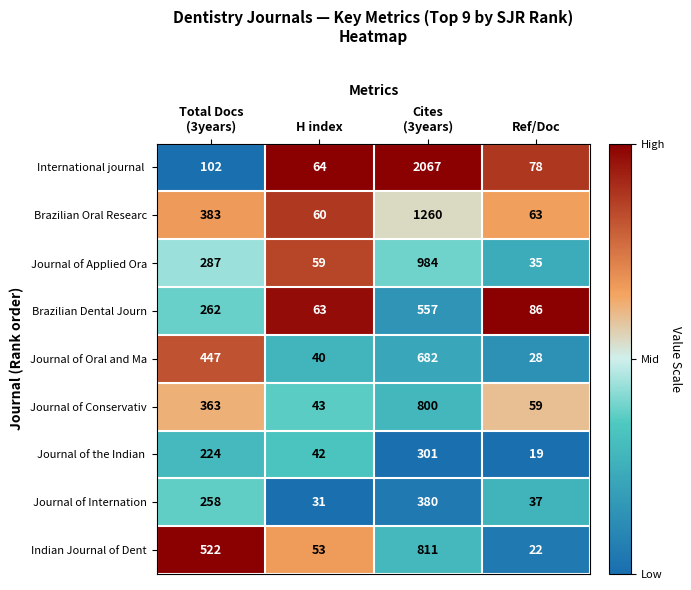

What is the total value across all series at Ref/Doc?

427